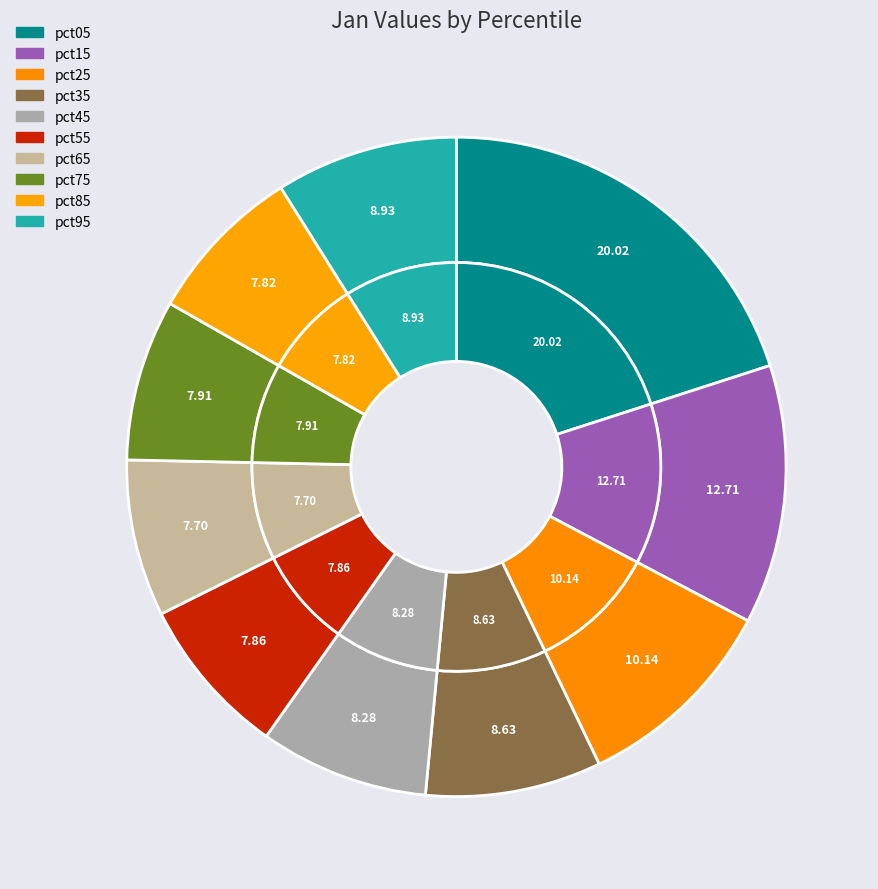

To the nearest percent, what is the difference between the largest and smallest slice percentages?

12%